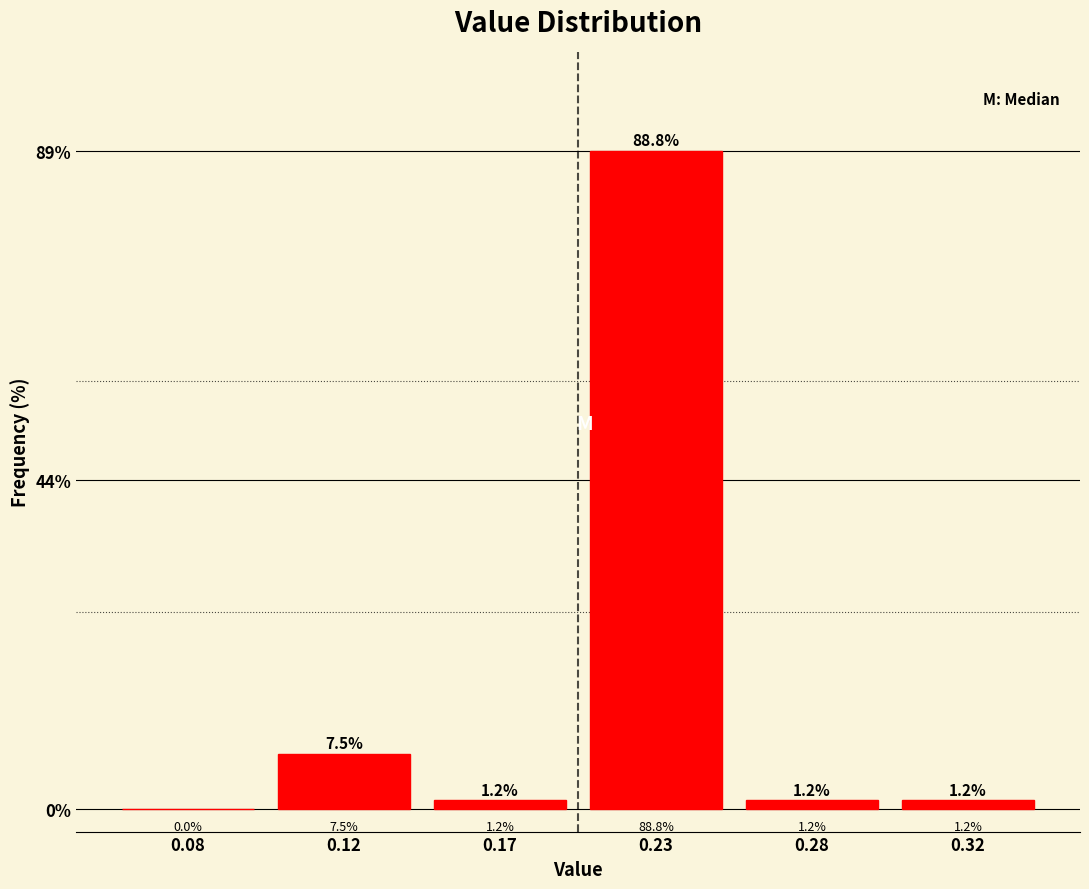

Between 0.23 and 0.32, which is larger?

0.23